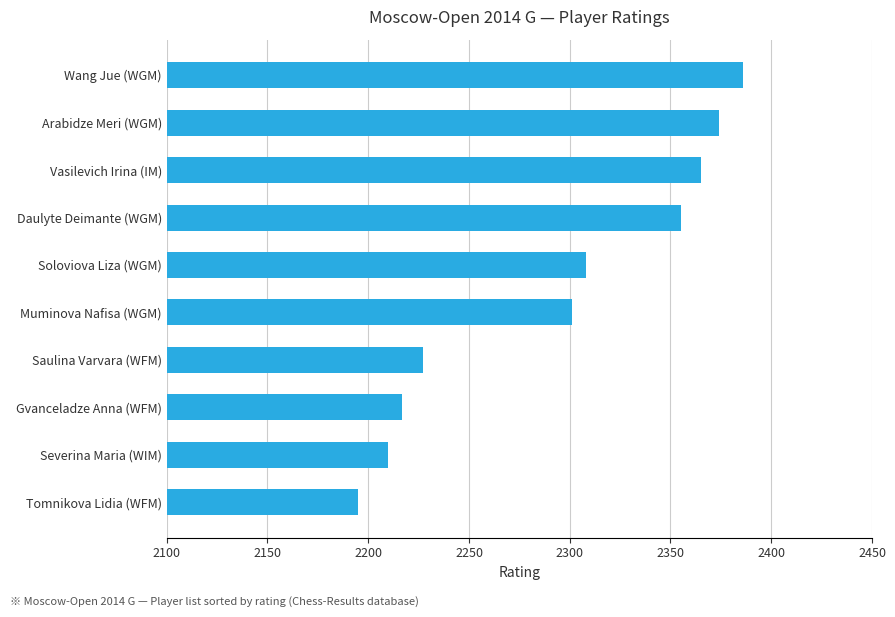

At which category does the chart reach its peak across all series?

Wang Jue (WGM)